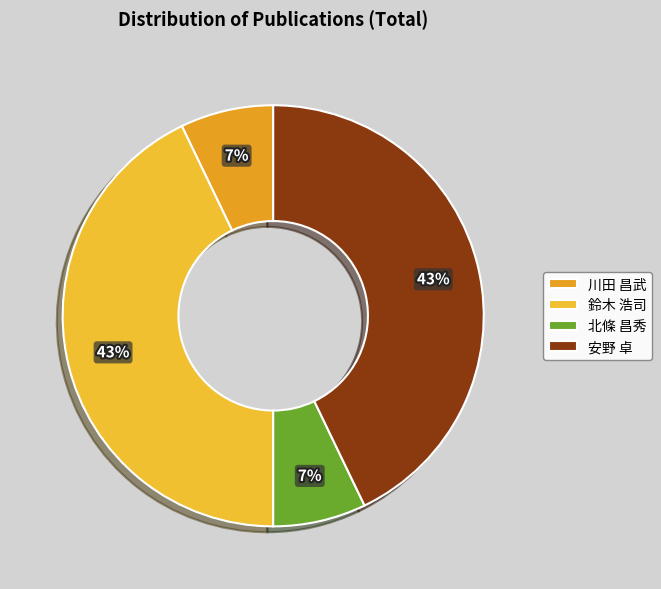

True or false: 北條 昌秀 accounts for 1% of the total.

False